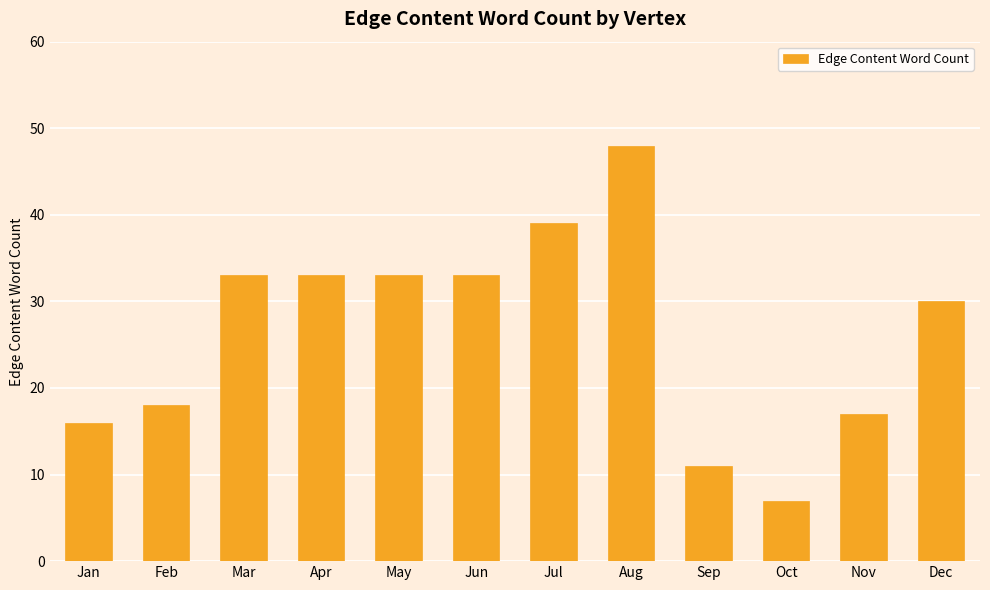

How many data points are less than 33?

6